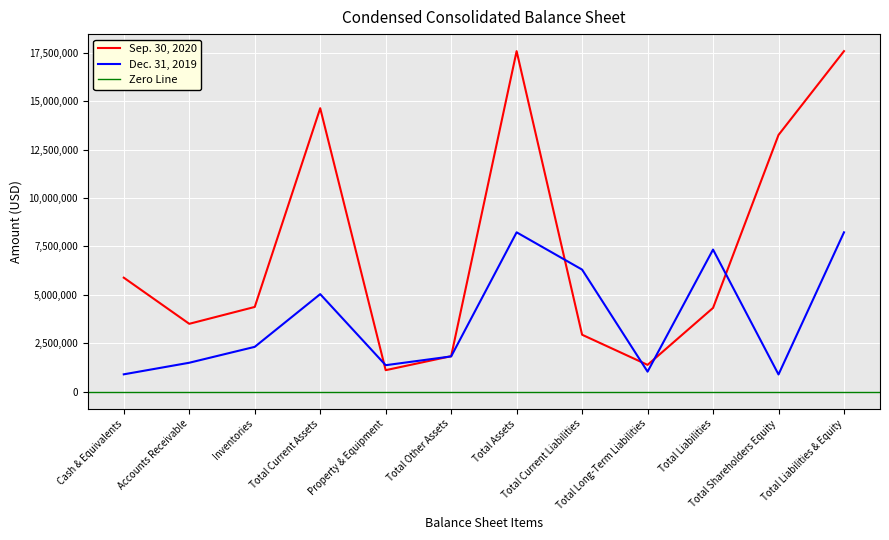

Rank the categories by Sep. 30, 2020 value from highest to lowest.

Total Liabilities & Equity, Total Assets, Total Current Assets, Total Shareholders Equity, Cash & Equivalents, Inventories, Total Liabilities, Accounts Receivable, Total Current Liabilities, Total Other Assets, Total Long-Term Liabilities, Property & Equipment